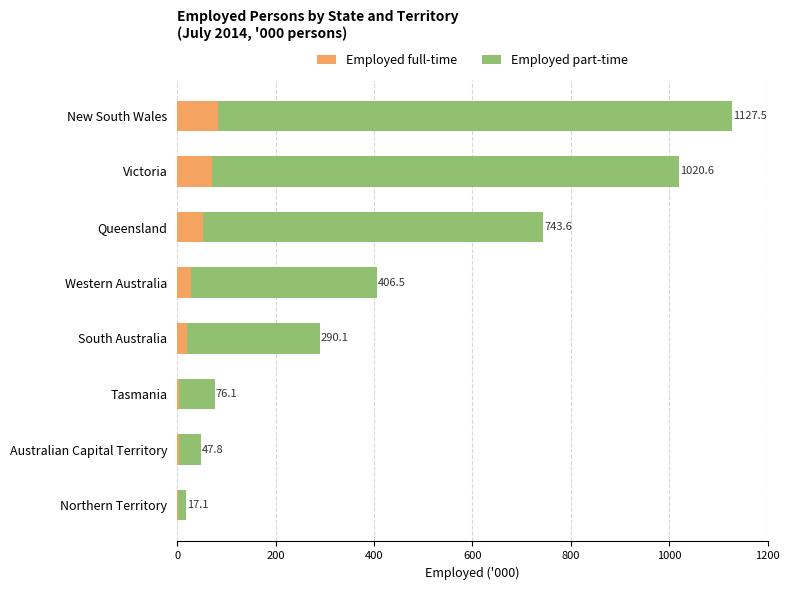

What are all the series names shown in the legend?

Employed full-time, Employed part-time